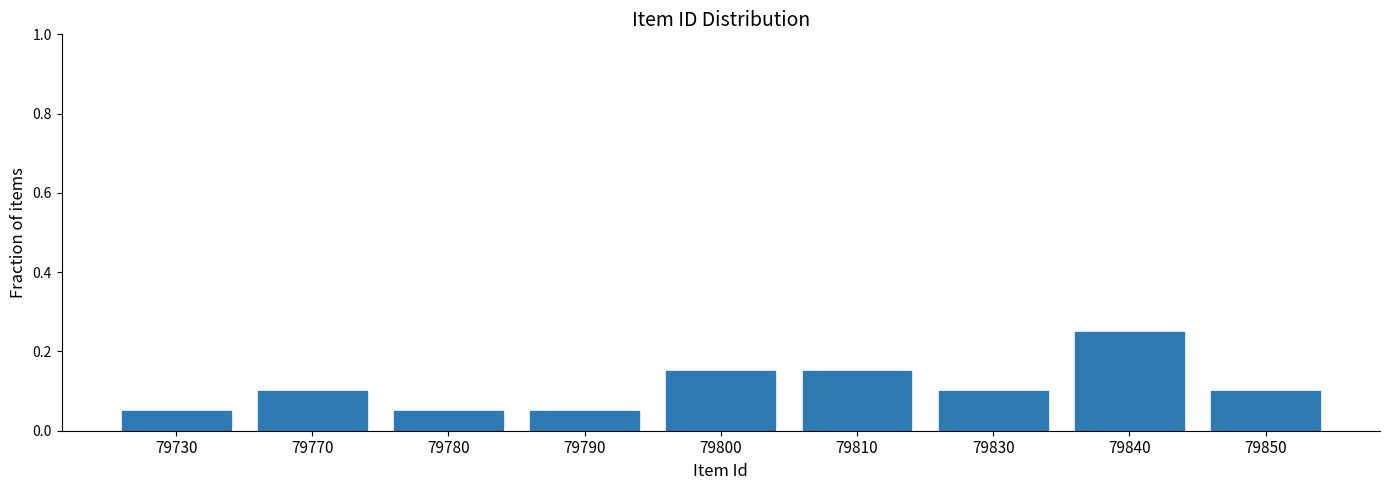

At which category does the chart reach its peak across all series?

79840